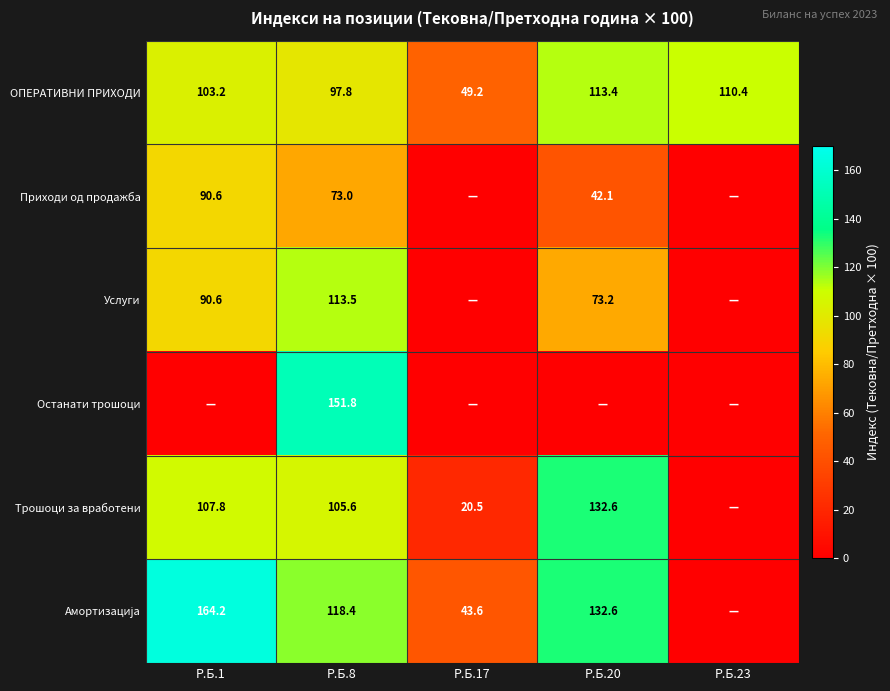

Which category has the highest value in the ОПЕРАТИВНИ ПРИХОДИ series?

Р.Б.20